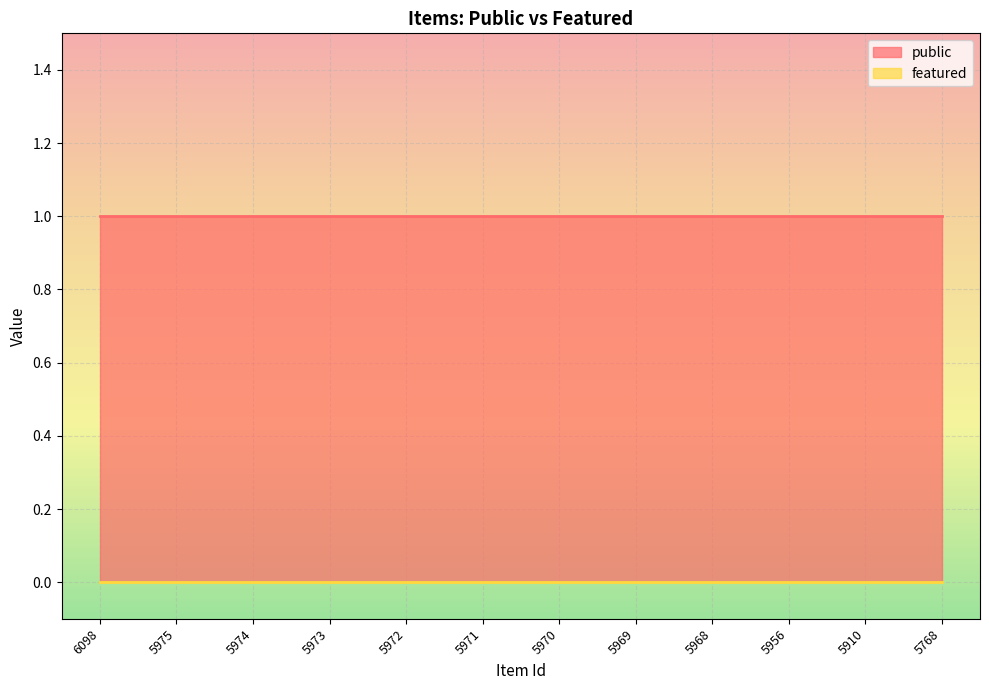

True or false: featured and public cross at least once.

False